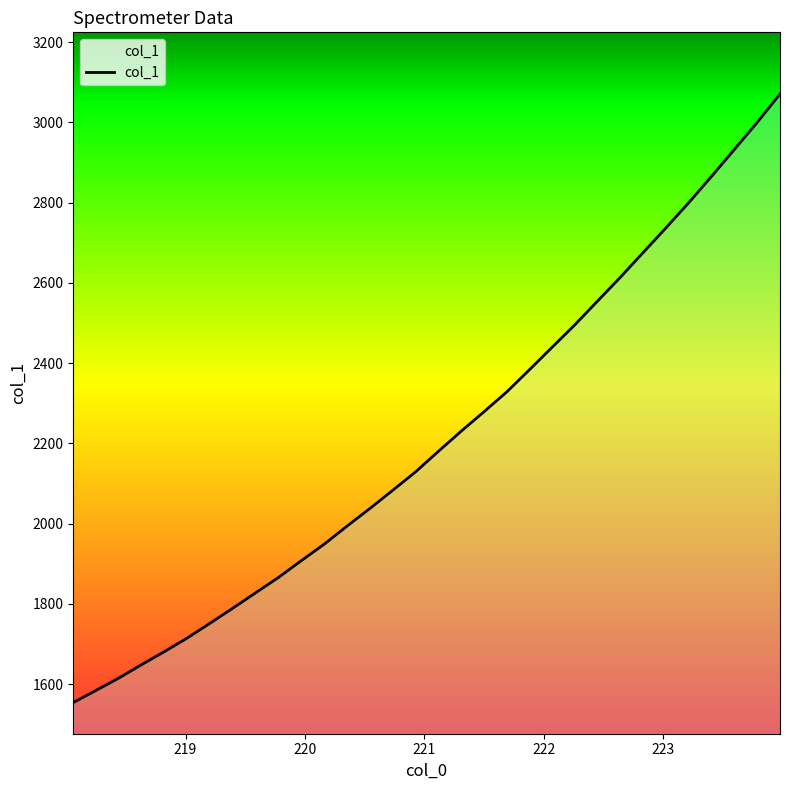

What is the maximum value shown in the chart?

3071.0